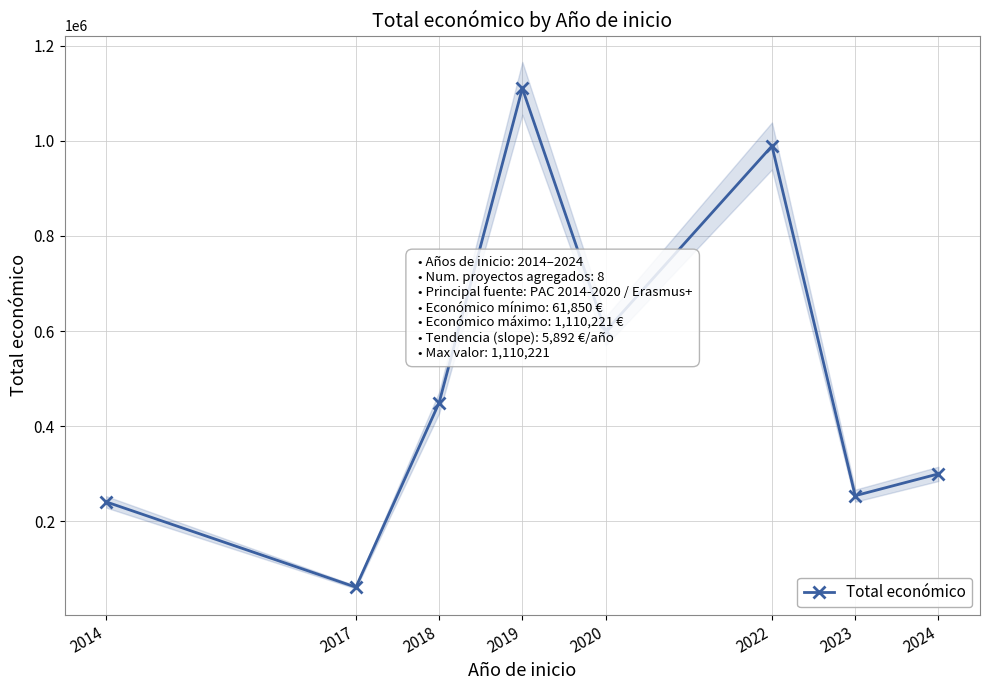

Reading right to left, list all the values displayed in this chart.

2024=299950	2023=254112	2022=989053	2020=599636	2019=1110221	2018=449494	2017=61850	2014=241035